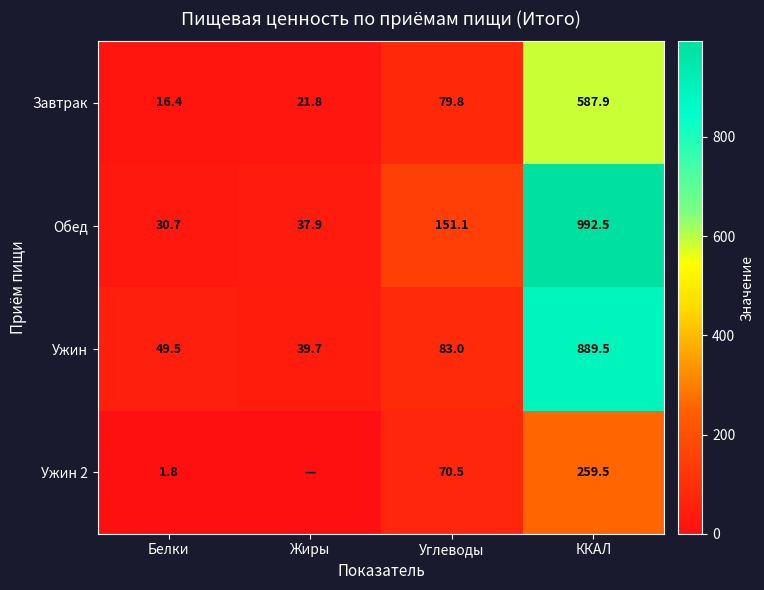

What is the total value across all series at Углеводы?

384.4